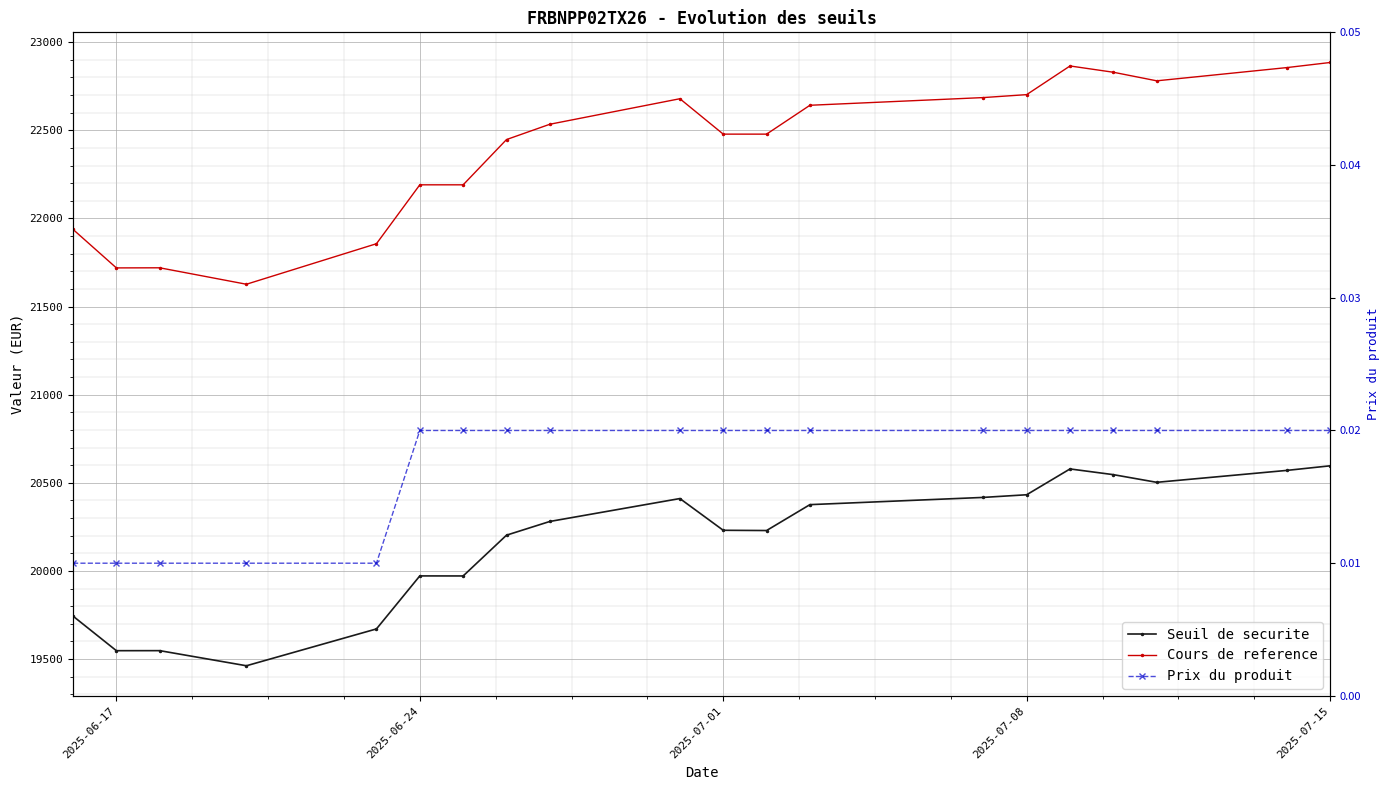

How many data points does each series have?

20